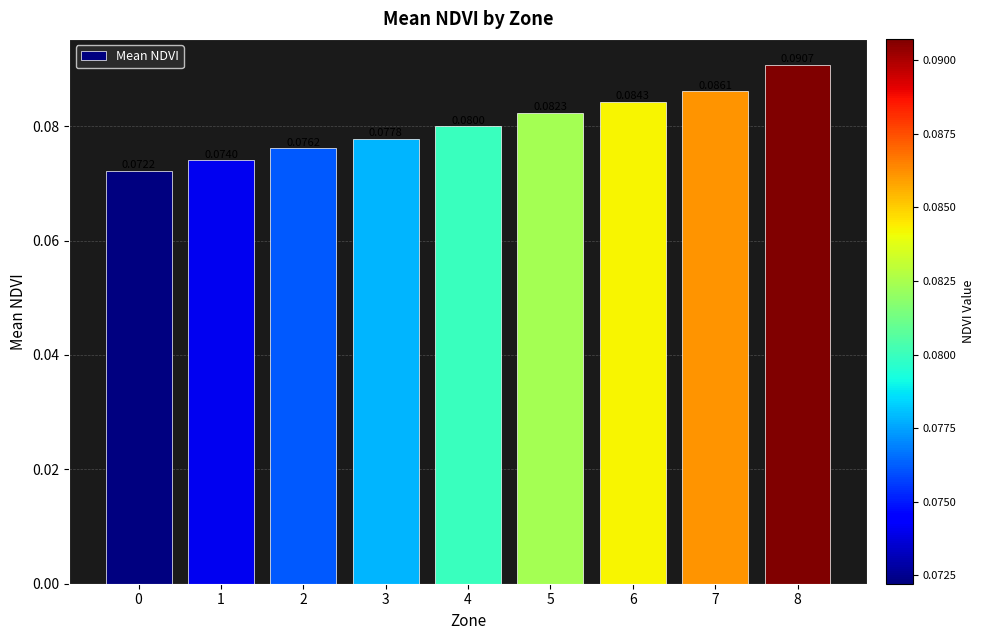

Does the chart contain any negative values?

No